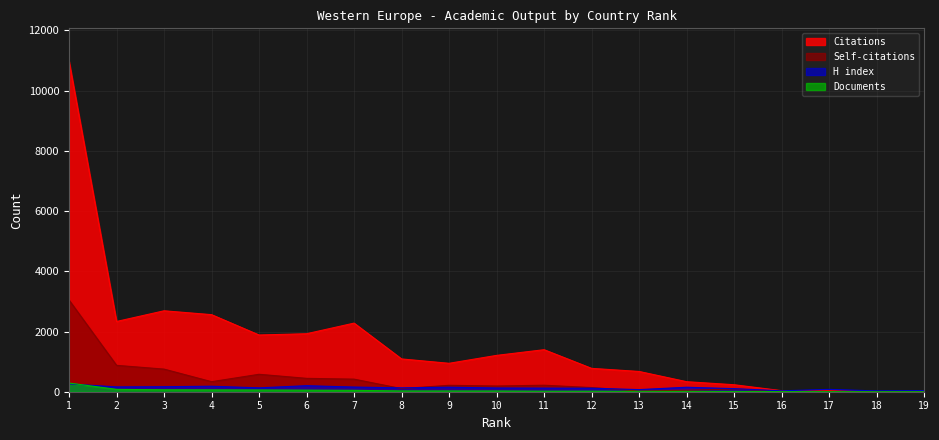

What is the sum of the Citations values at 17 and 5?

1922